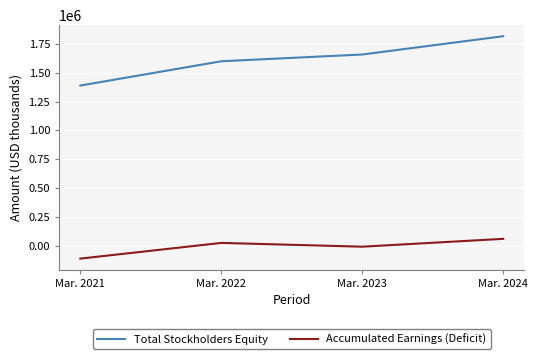

Read the Accumulated Earnings (Deficit) value at Mar. 2021.

-112689